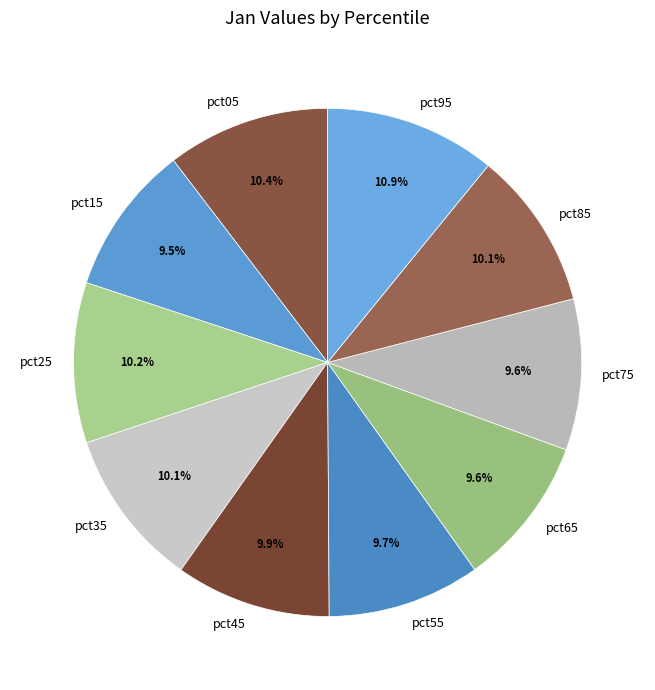

To the nearest percent, what is the average slice percentage?

10%